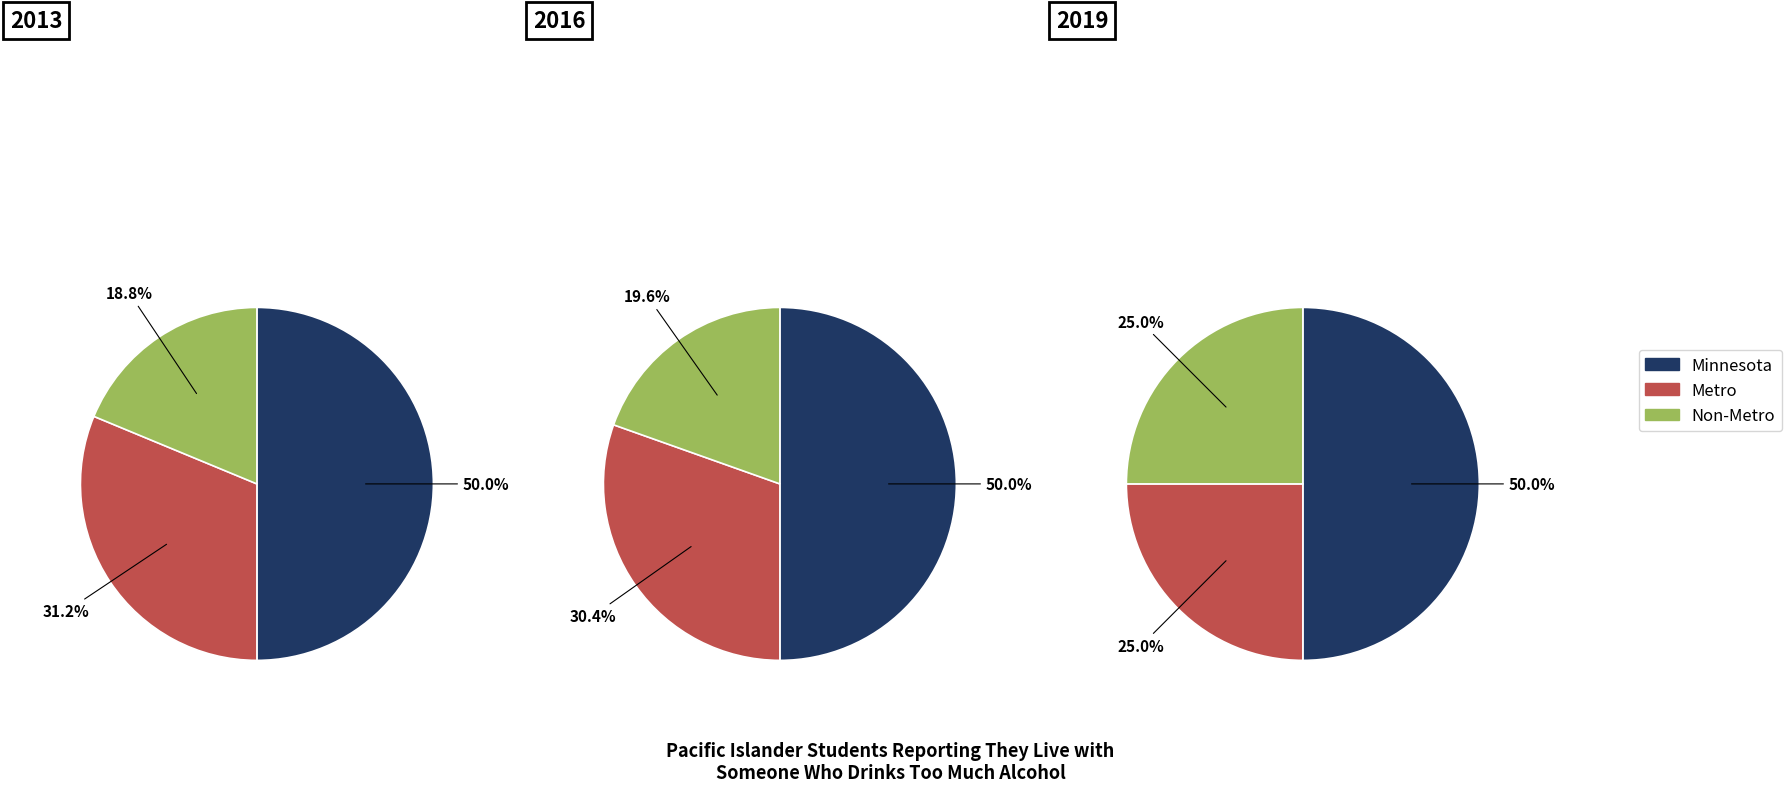

How many segments does this pie chart have?

3